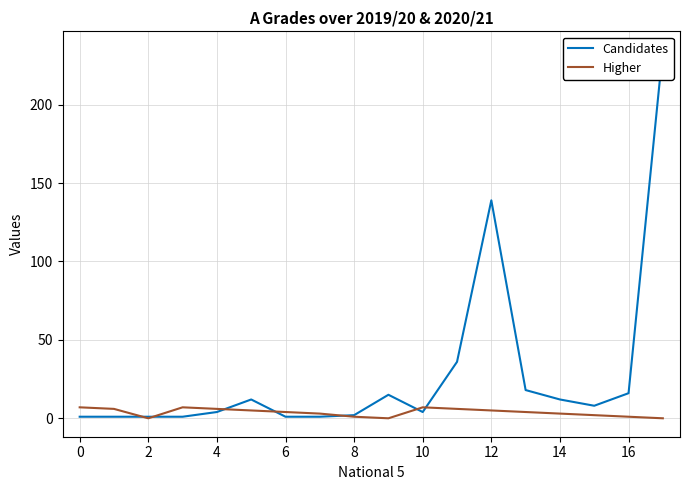

After their last crossing, which series has the higher values: Candidates or Higher?

Candidates